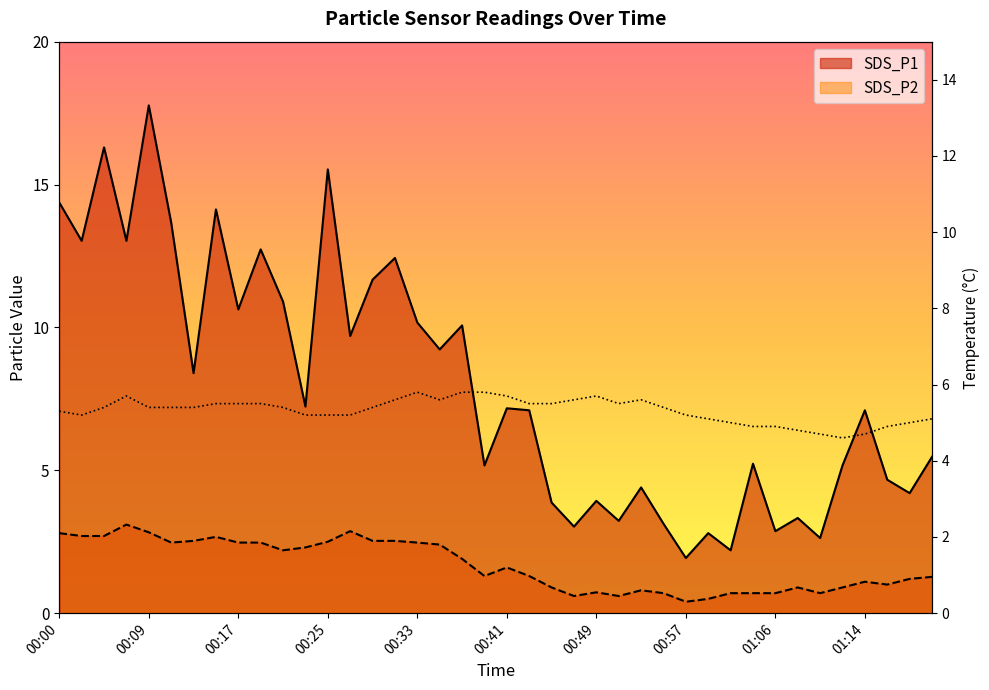

List the series in order of their overall mean, highest first.

SDS_P1, SDS_P2